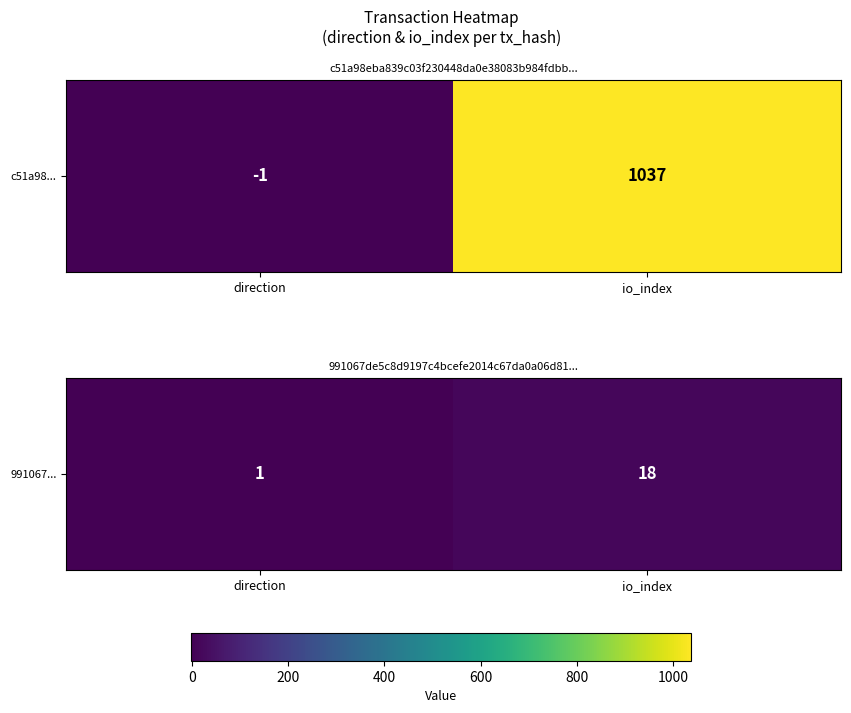

What is the greatest value displayed?

18